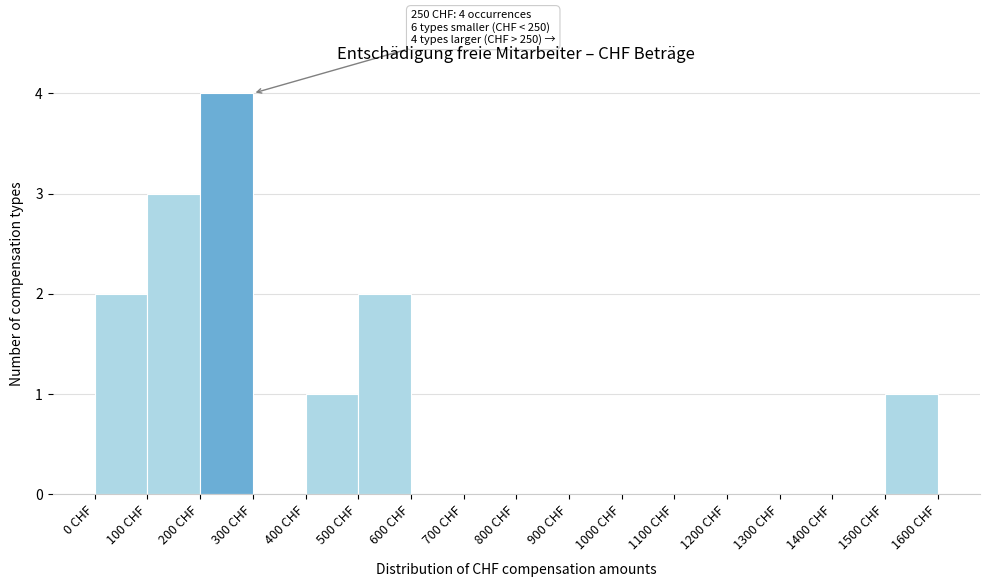

Which range on the x-axis has the tallest bar?

200 to 300